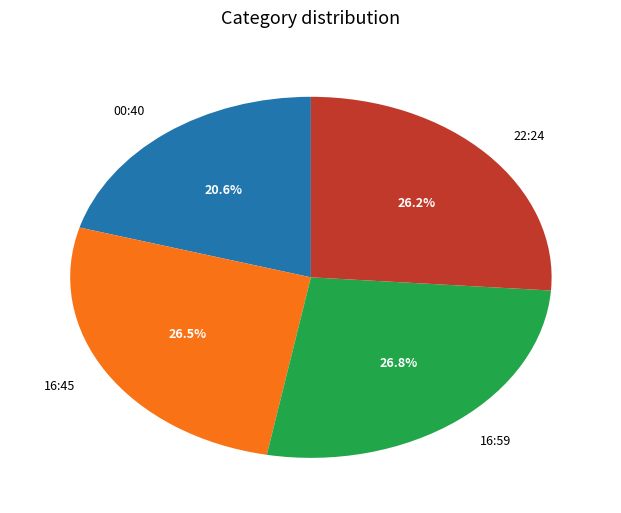

Do 16:45 and 22:24 together represent more than half of the pie?

Yes